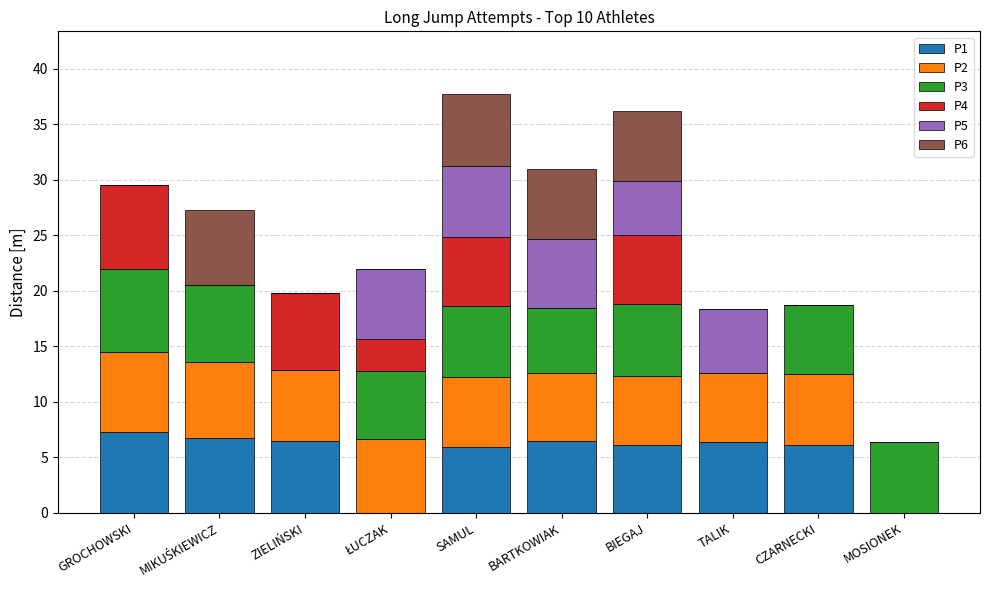

What is the maximum value for P1?

7.2